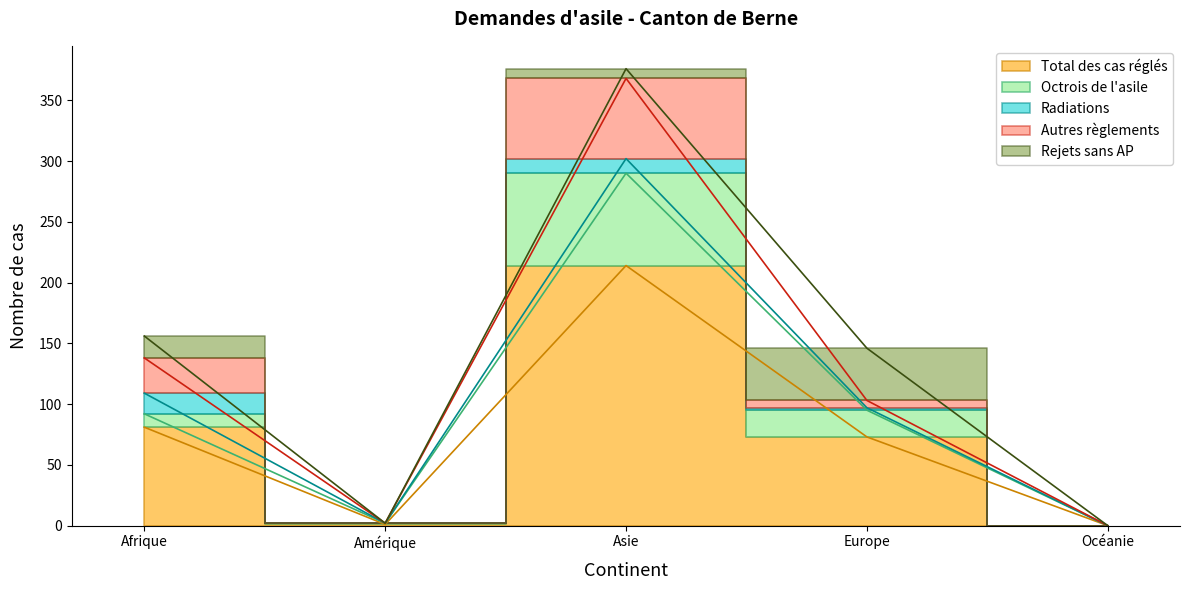

What is the highest value of the Octrois de l'asile series?

76